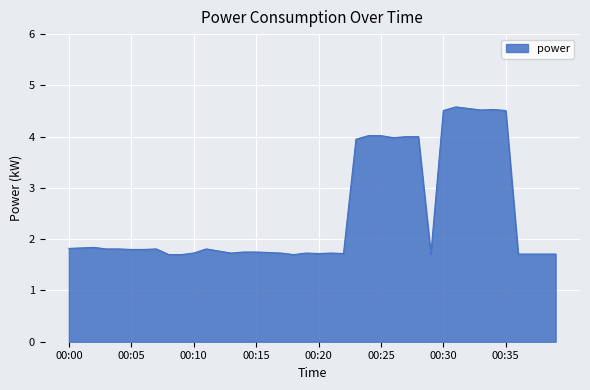

Does the chart display data point markers on the line(s)?

No